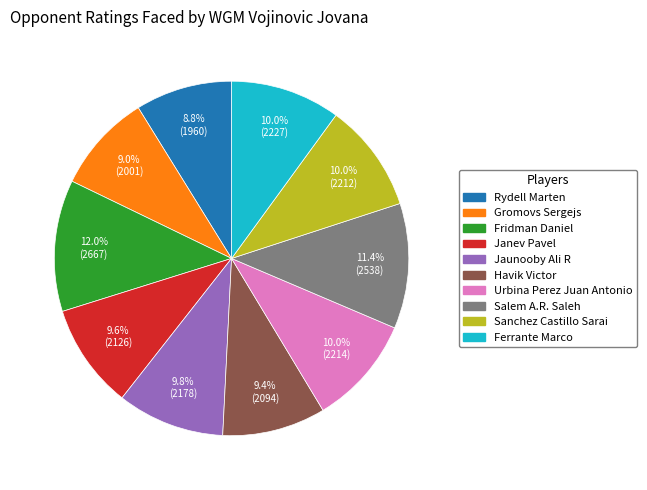

What is the total percentage of Havik Victor and Urbina Perez Juan Antonio?

19.4%